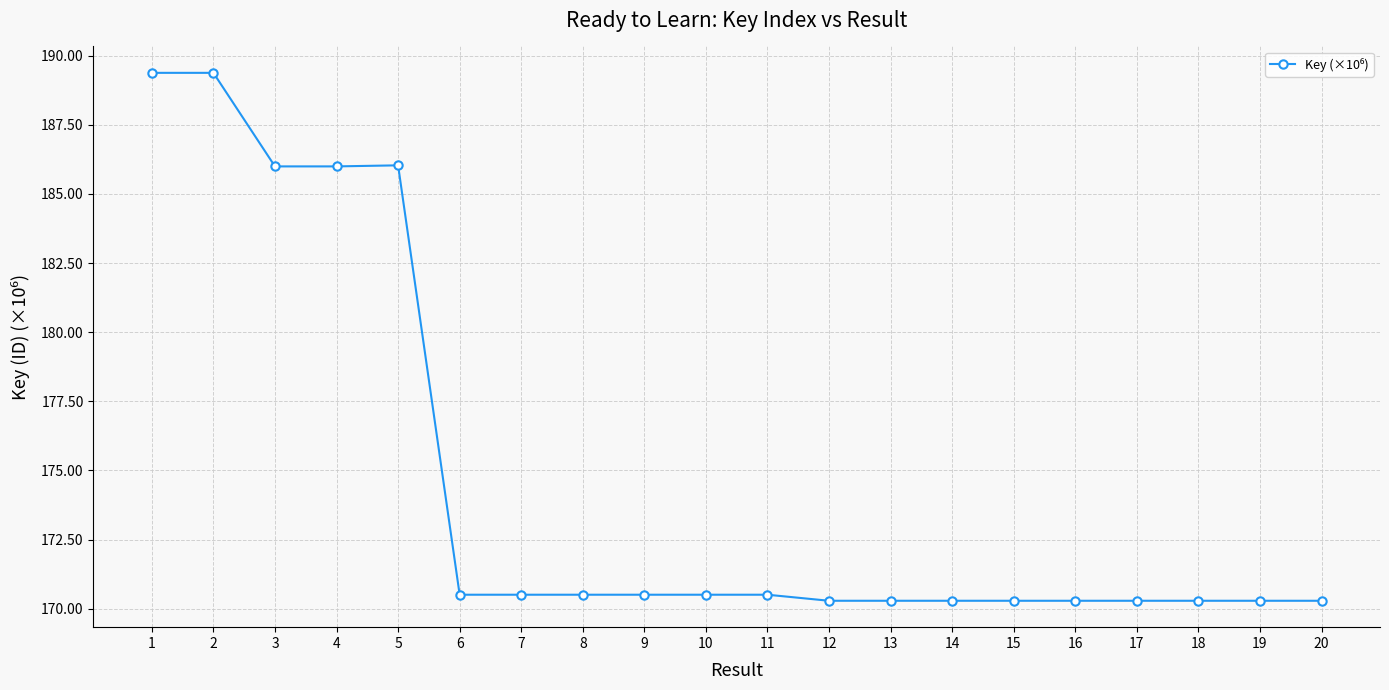

True or false: there are more than 0 points higher than both neighbors.

True